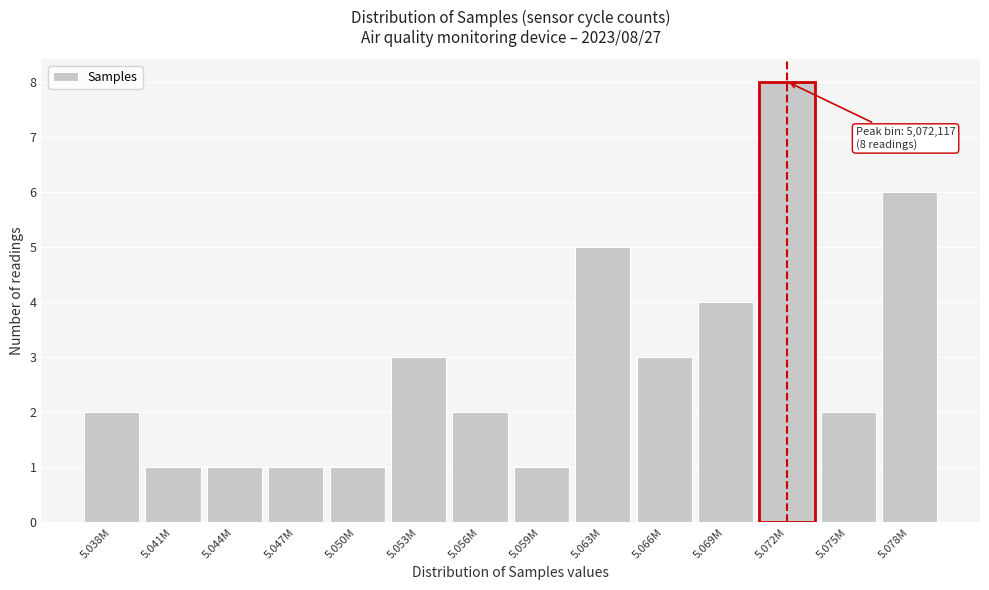

Reading right to left, list all the values displayed in this chart.

5.078M=6	5.075M=2	5.072M=8	5.069M=4	5.066M=3	5.063M=5	5.059M=1	5.056M=2	5.053M=3	5.050M=1	5.047M=1	5.044M=1	5.041M=1	5.038M=2